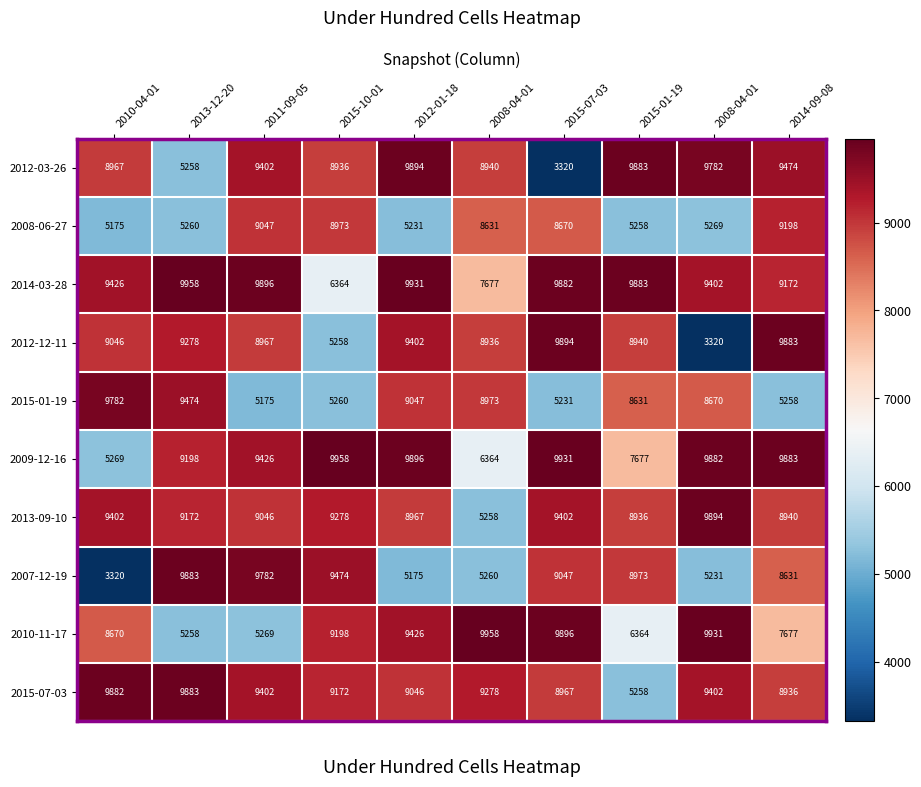

Count the number of categories in the chart.

10